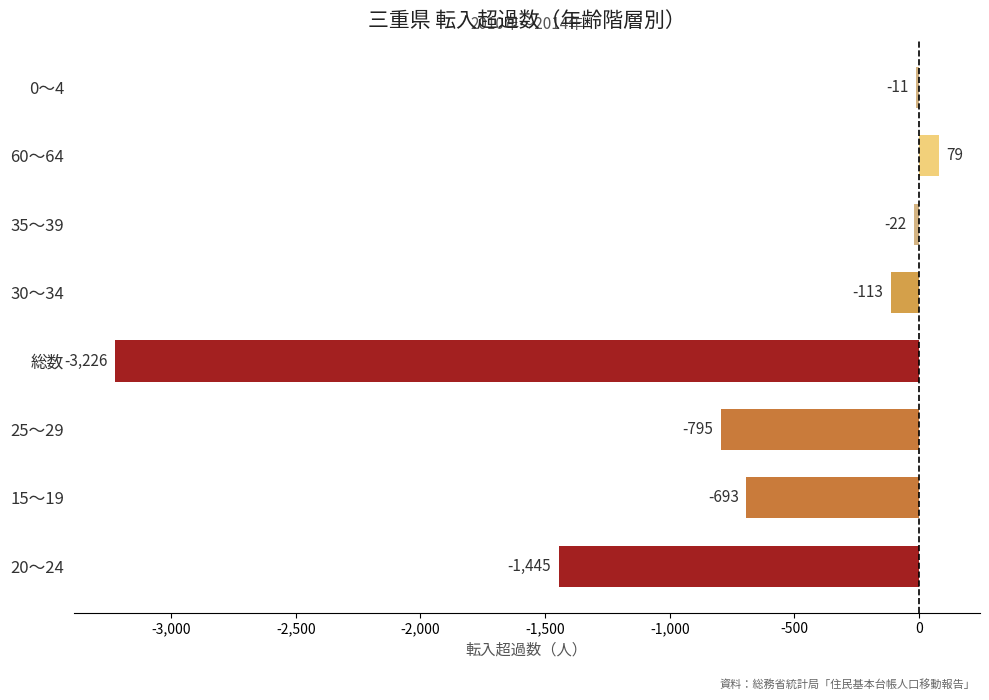

Where is the data nearest to the value -1573?

20～24